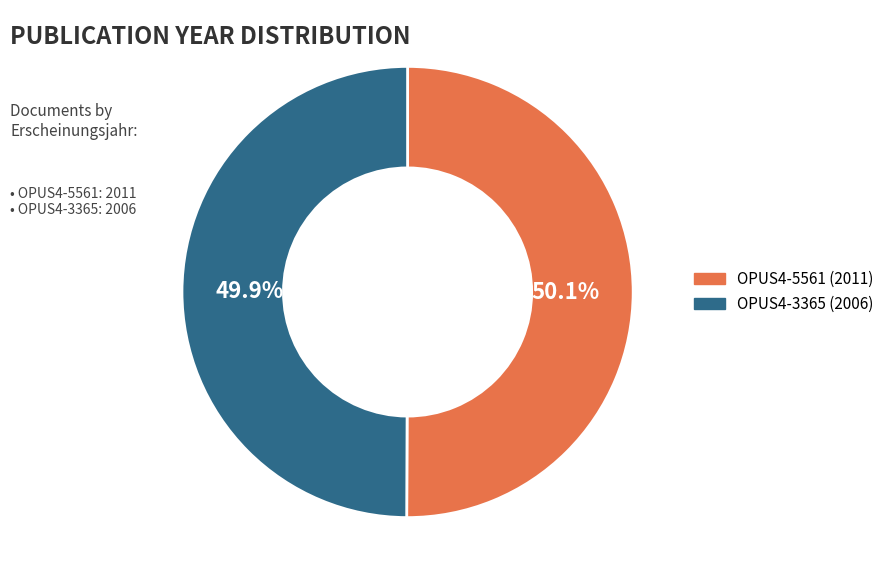

How many segments does this pie chart have?

2